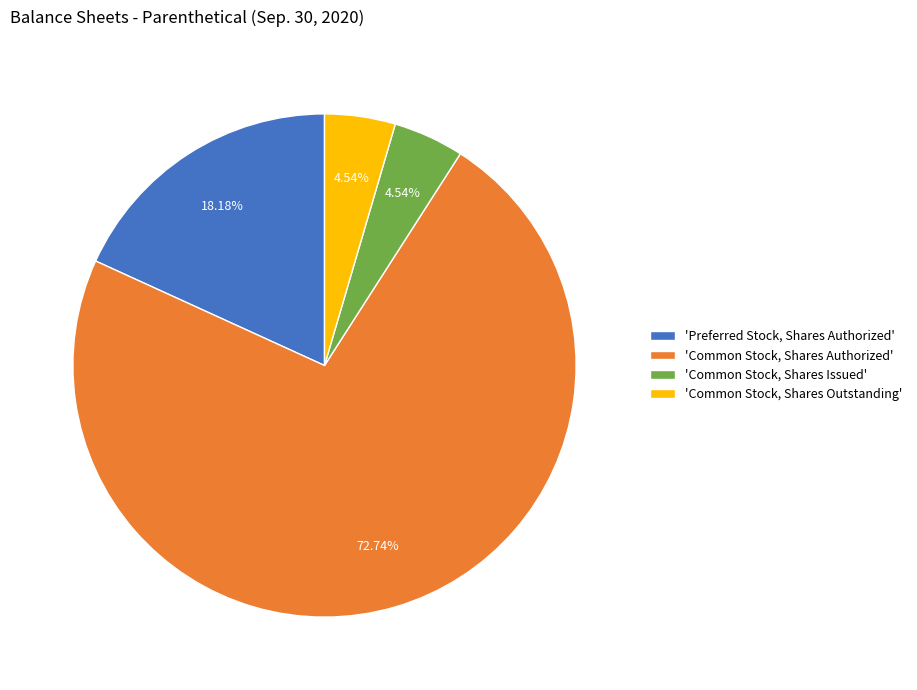

Approximately how many times larger is the value at 'Common Stock, Shares Outstanding' compared to 'Common Stock, Shares Issued'?

1.0